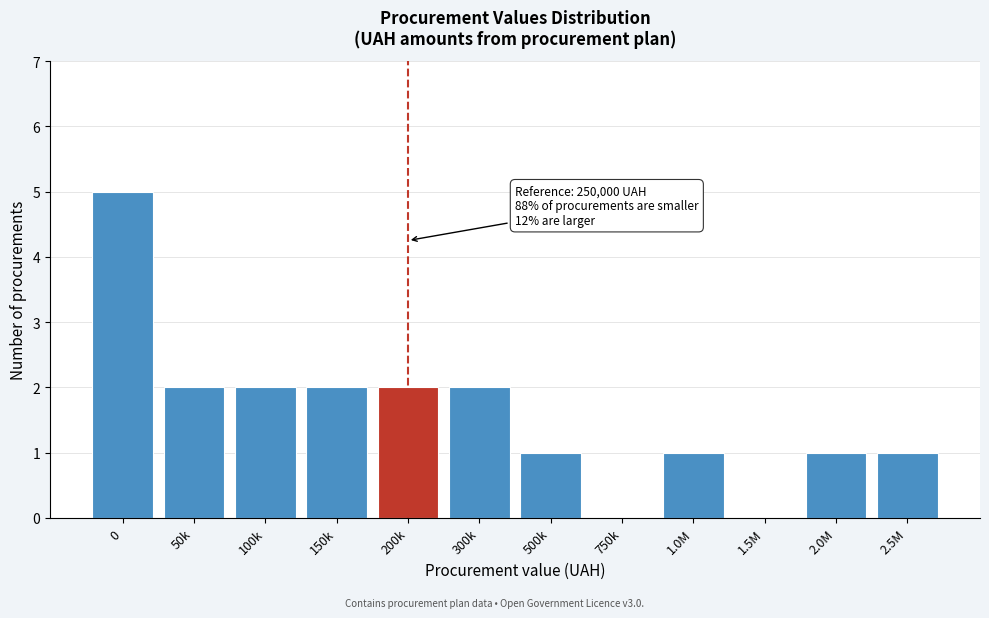

Reading left to right, list all the values displayed in this chart.

0=5	50k=2	100k=2	150k=2	200k=2	300k=2	500k=1	750k=0	1.0M=1	1.5M=0	2.0M=1	2.5M=1